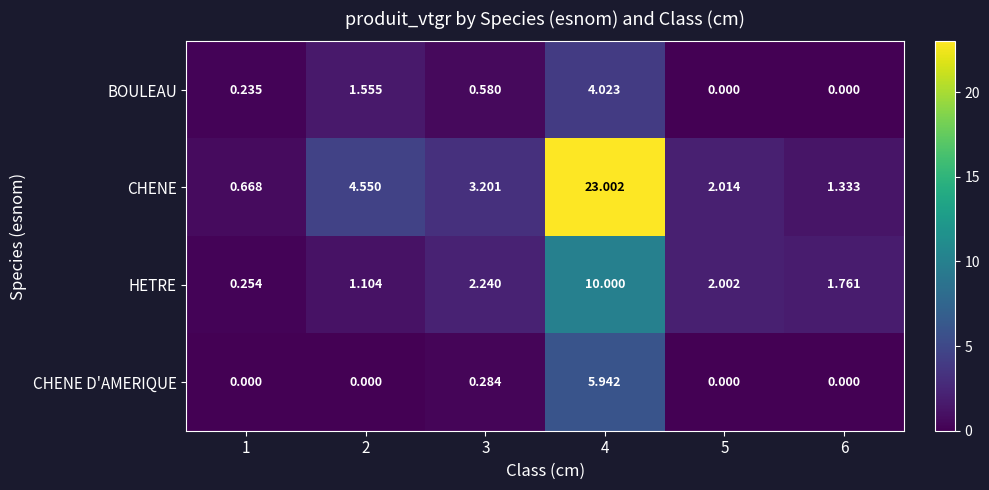

List the series in order of their peak value, lowest first.

BOULEAU, CHENE D'AMERIQUE, HETRE, CHENE